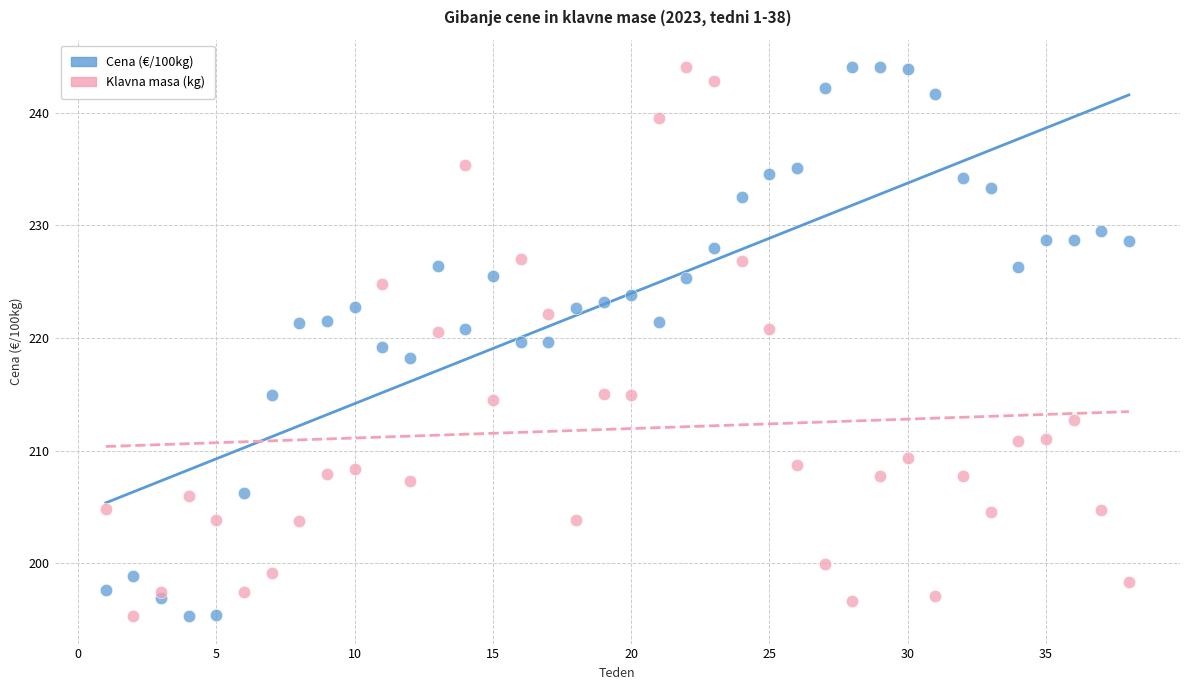

What is the X range (max minus min) for the scatter plot?

37.0